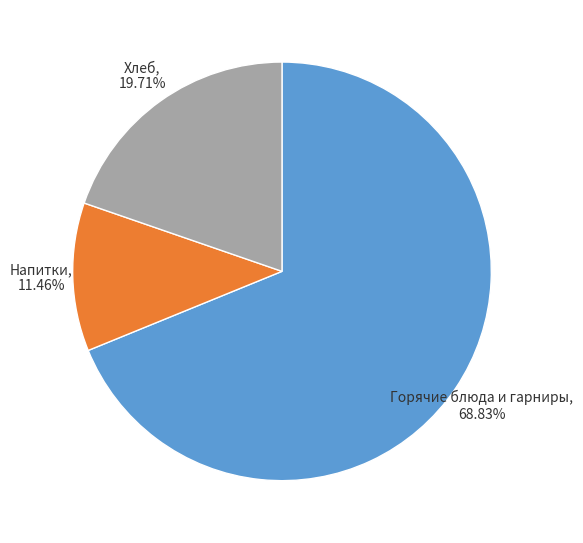

Does any single category account for the majority?

Yes